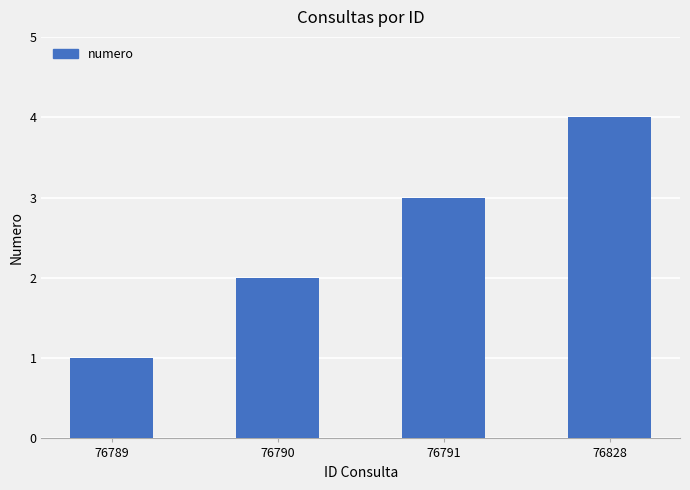

The value at 76828 is 6. True or false?

False